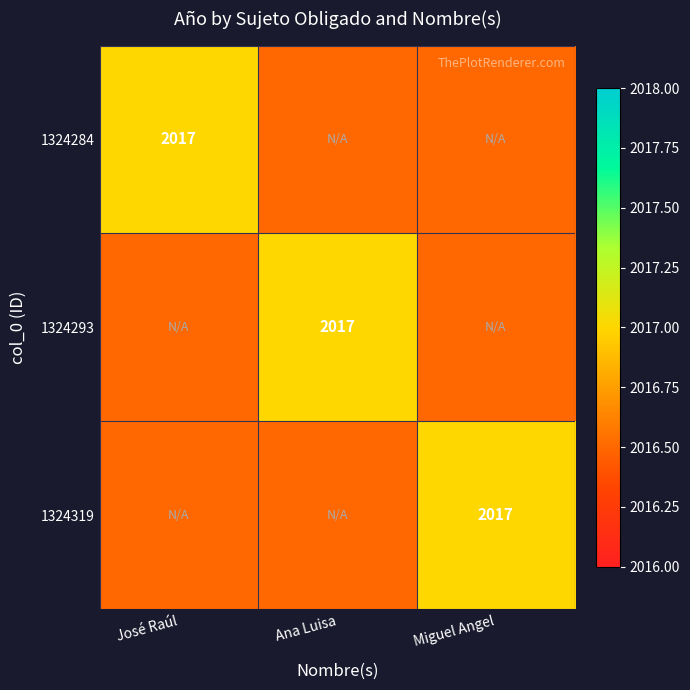

True or false: 1324319 has a value of 621.1 at Miguel Angel.

False